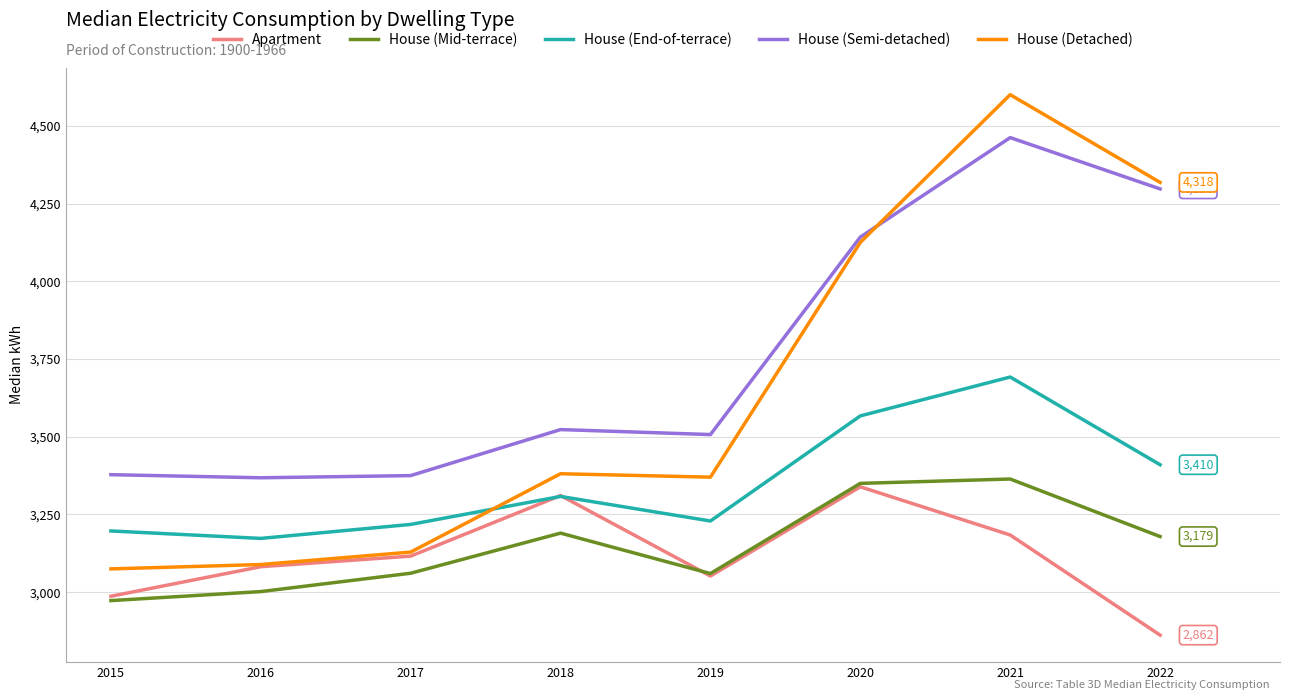

How many series are shown in this chart?

5